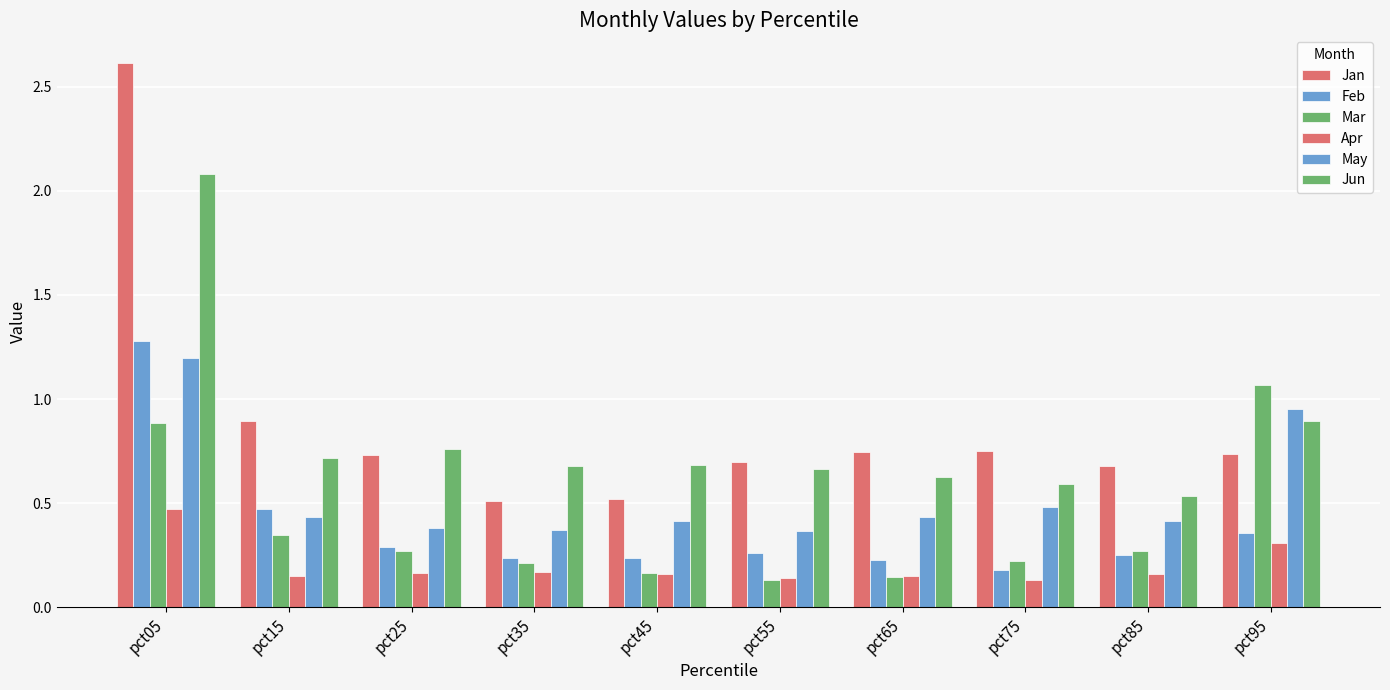

What is the sum of all Apr values?

2.0